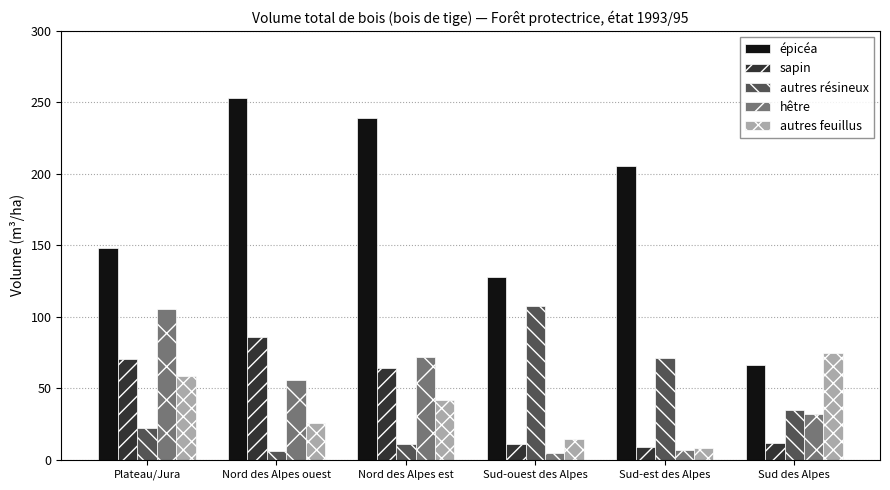

Is the value of autres résineux at Sud-est des Alpes greater than the value of hêtre at Sud des Alpes?

Yes